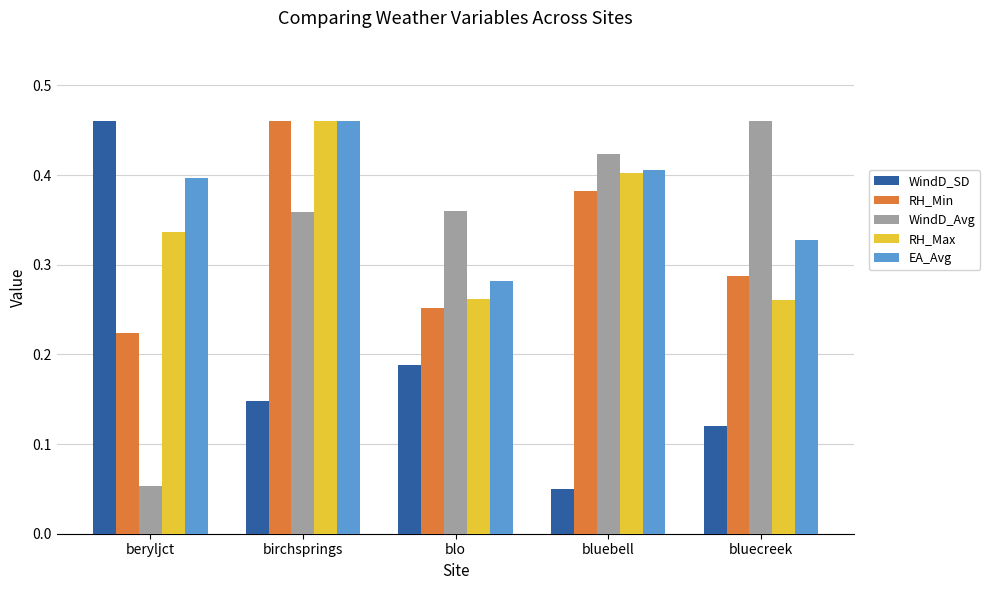

Rank the categories by WindD_SD value from highest to lowest.

beryljct, blo, birchsprings, bluecreek, bluebell